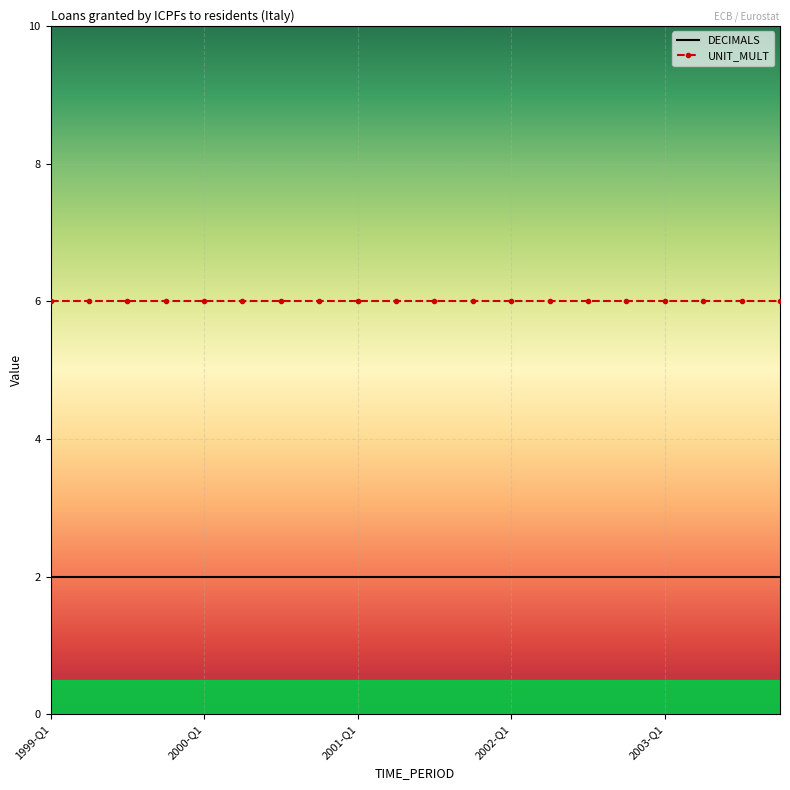

List the series in order of their peak value, highest first.

UNIT_MULT, DECIMALS